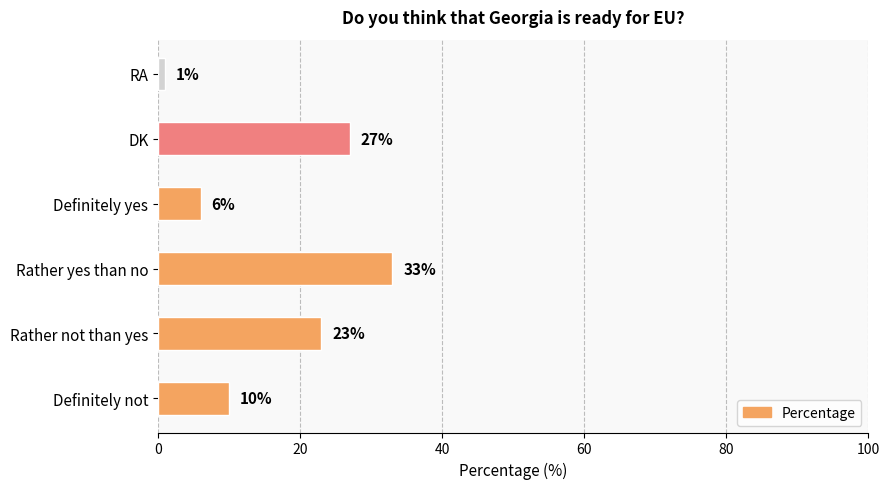

Reading bottom to top, transcribe all the data shown in this chart.

Definitely not=10	Rather not than yes=23	Rather yes than no=33	Definitely yes=6	DK=27	RA=1